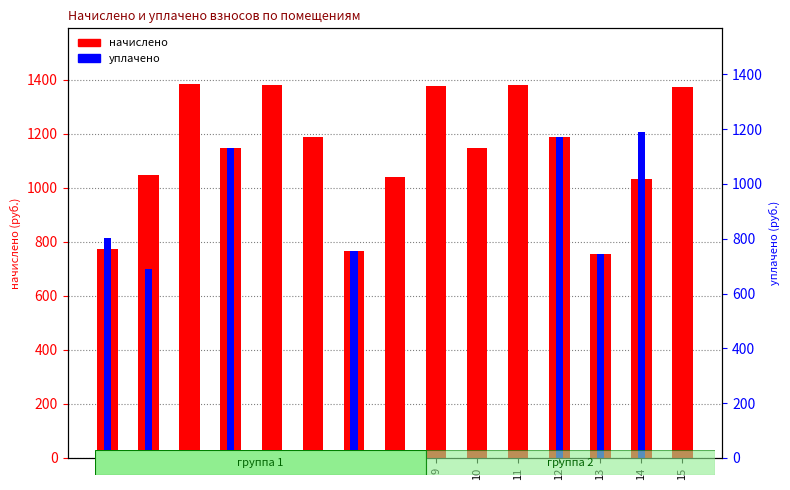

The начислено series shows 1373.8 at 15. True or false?

True